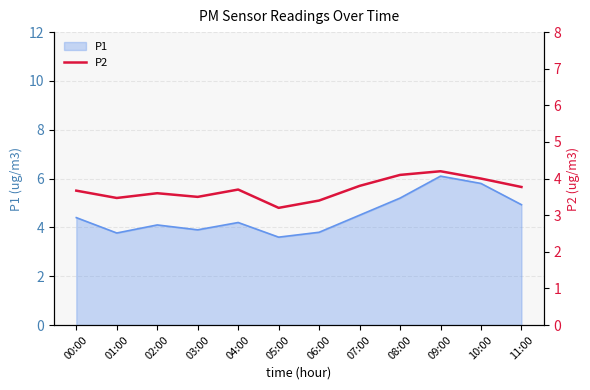

Count the number of categories in the chart.

12